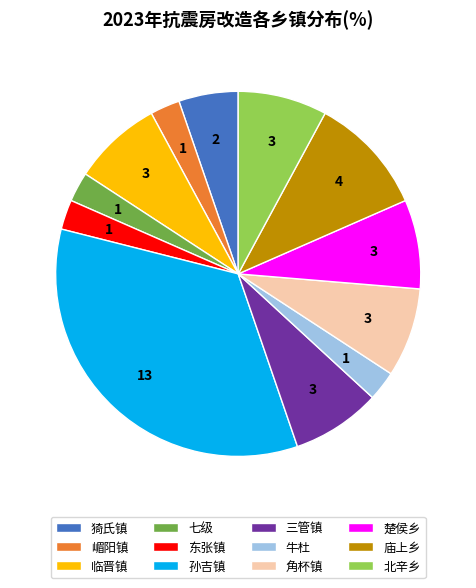

Does 孙吉镇 account for over 50% of the chart?

No